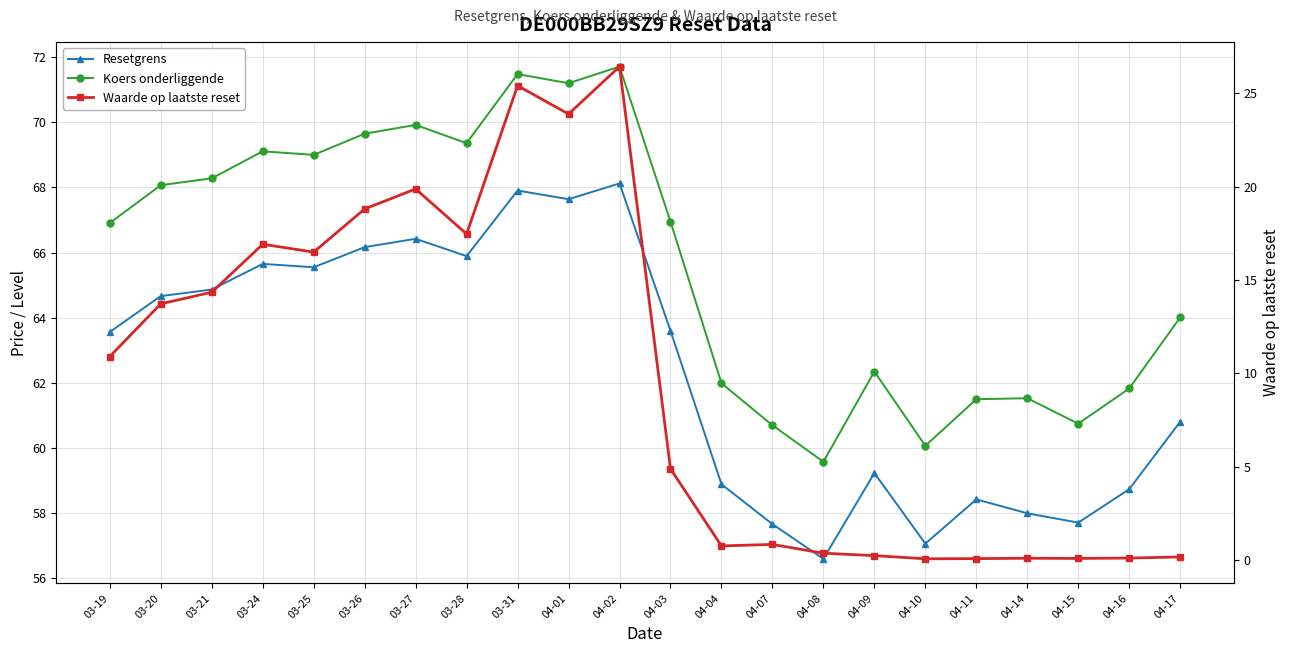

Which series changed the most between 03-21 and 04-03?

Waarde op laatste reset